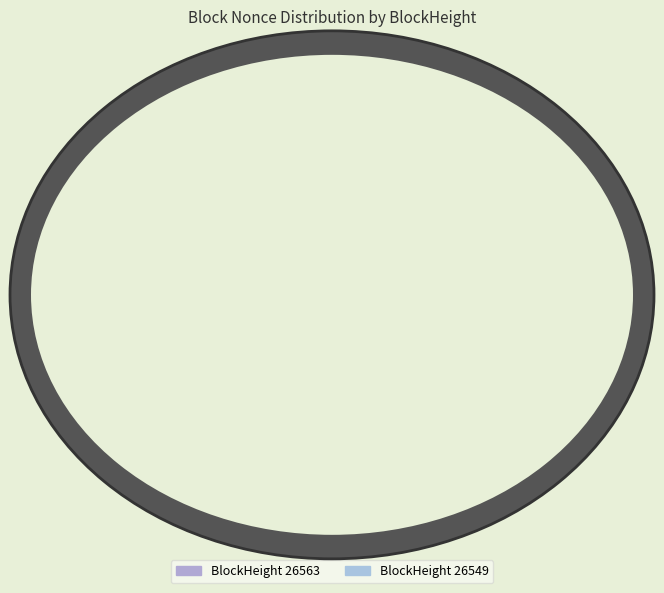

Which category has the smallest portion of the pie?

26563